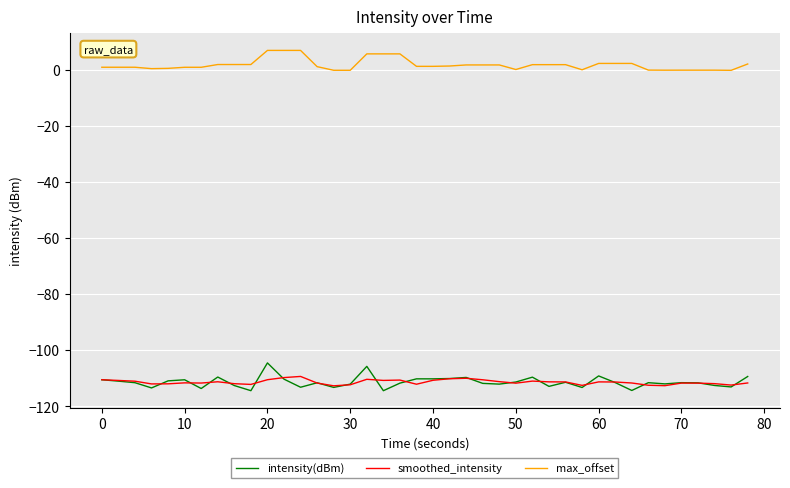

What is the minimum value for intensity(dBm)?

-114.4